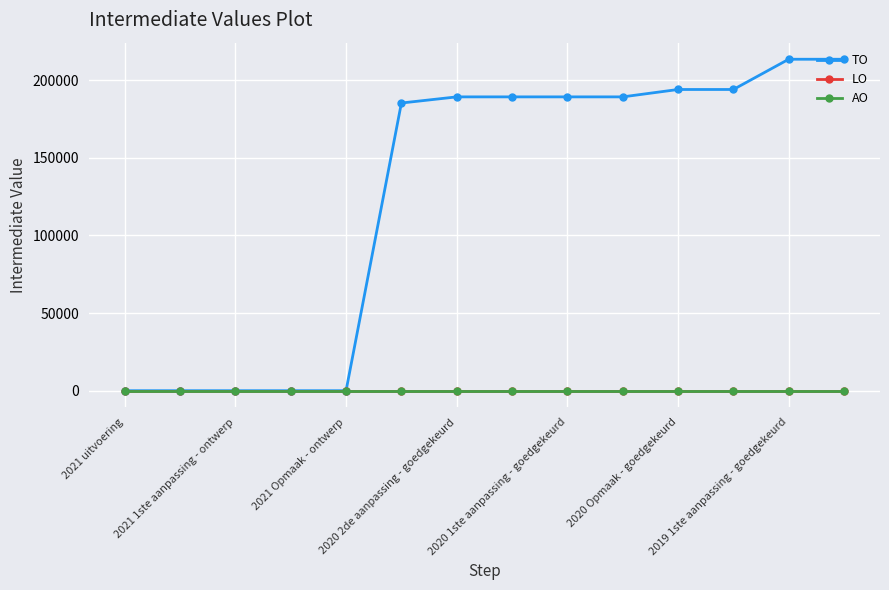

Is this an area chart (filled region under the line)?

No